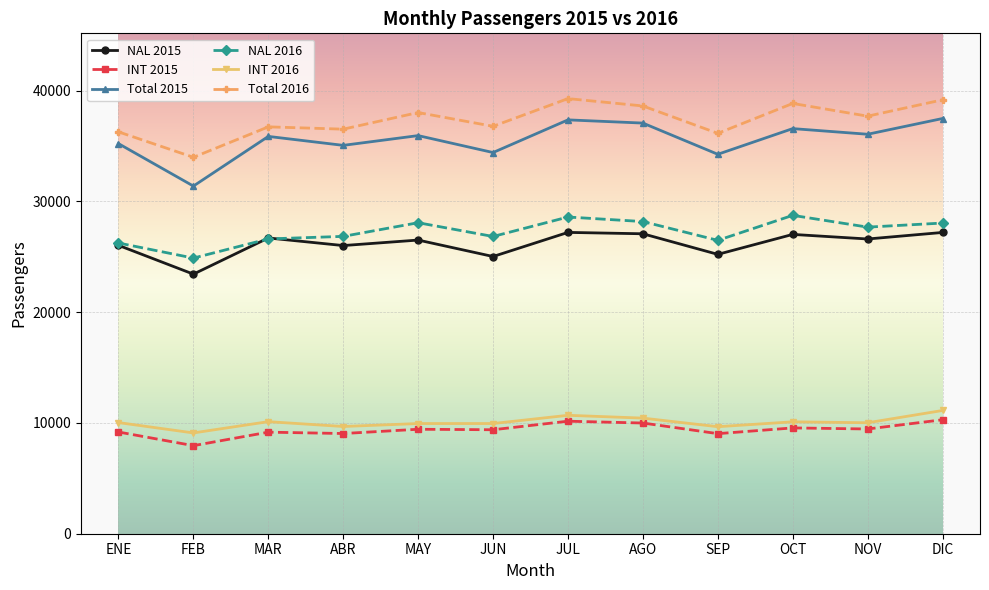

What is the smallest value displayed?

7952